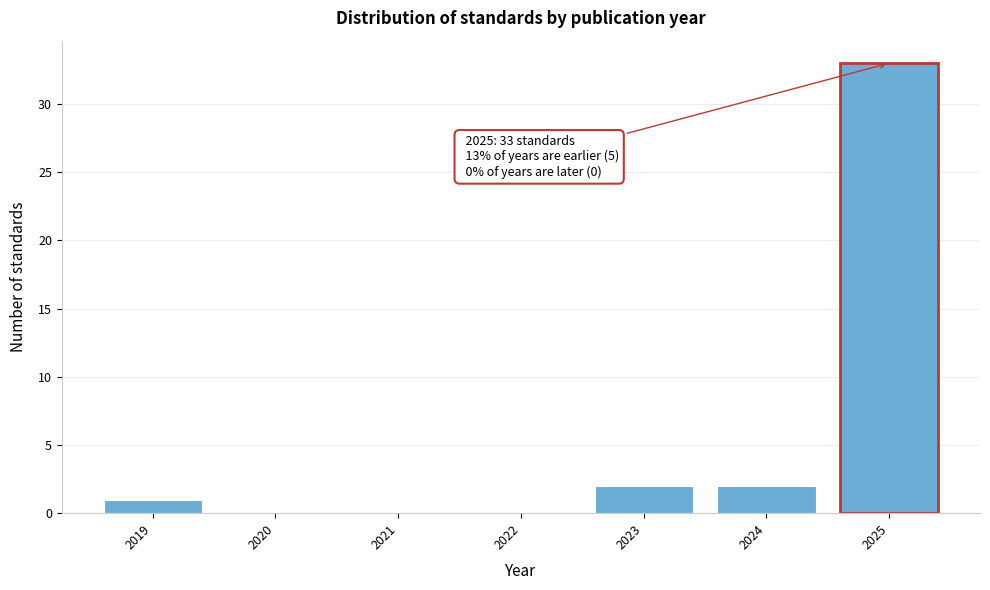

Reading left to right, list all the values displayed in this chart.

2019=1	2020=0	2021=0	2022=0	2023=2	2024=2	2025=33